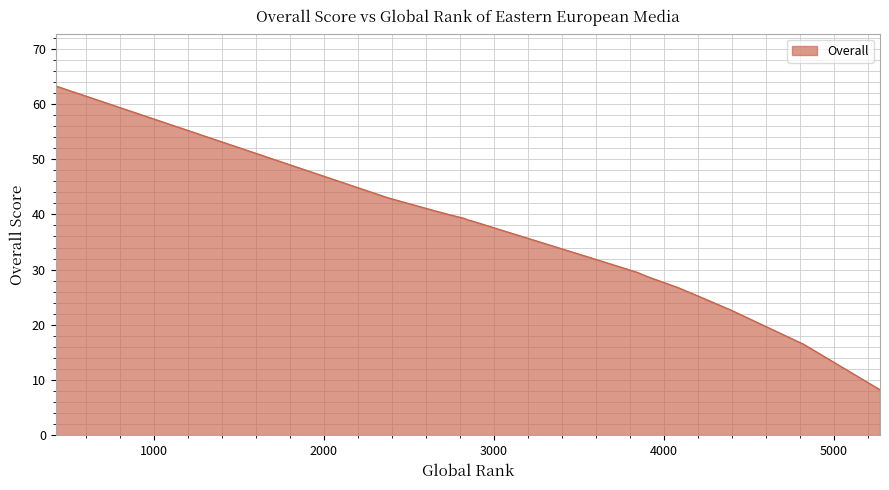

How many lines are shown in the chart?

1